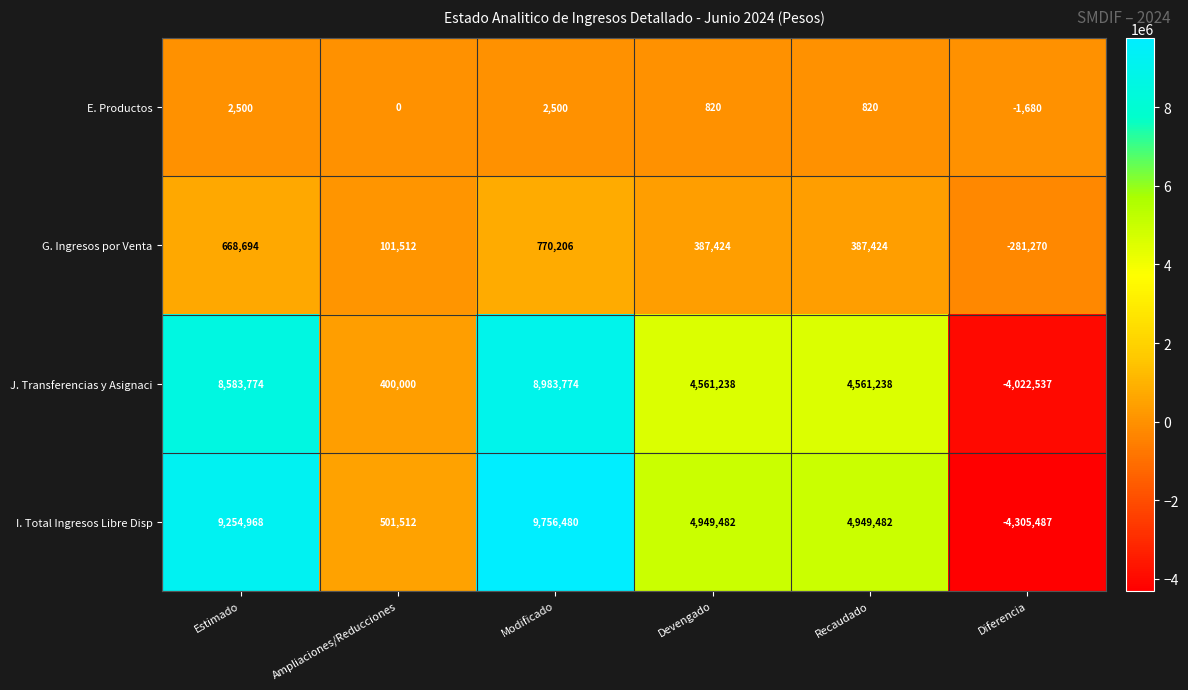

What value does the G. Ingresos por Venta series have at Estimado, to the nearest 10?

668690